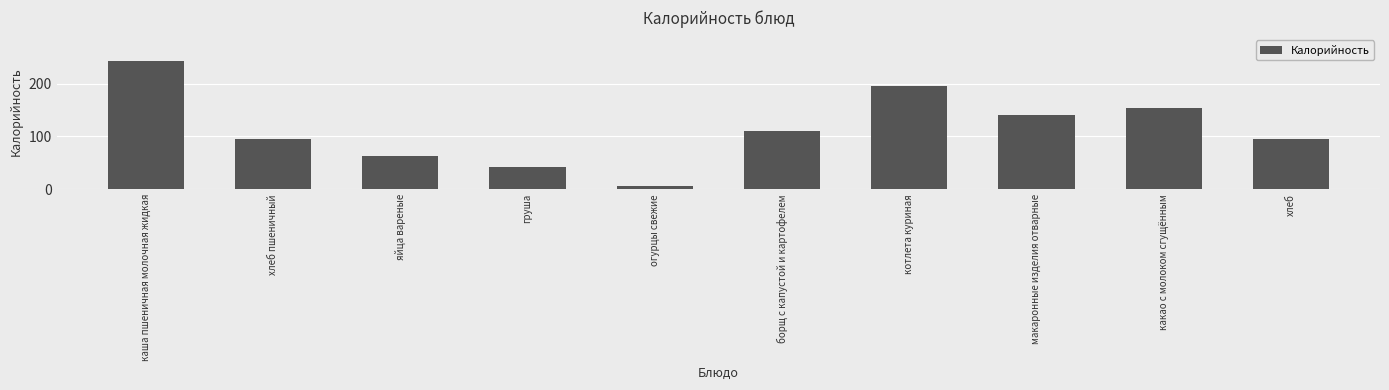

Which category has the lowest value across all series?

огурцы свежие